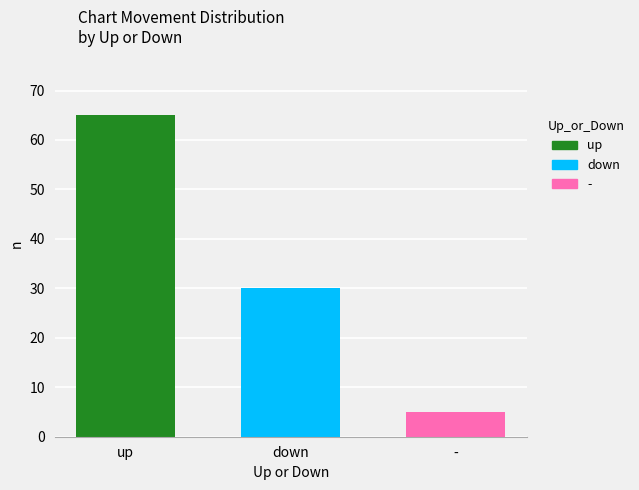

What is the label of the 3rd bar from the left?

-